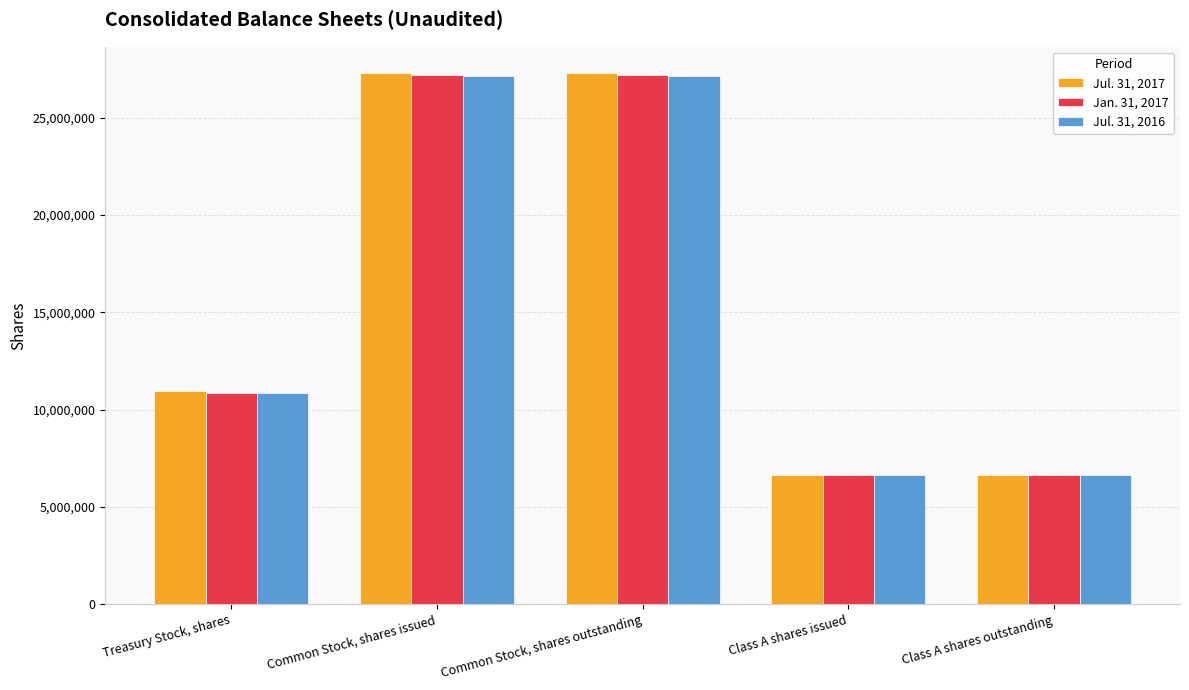

How many data points in Jan. 31, 2017 are less than 10869321?

2